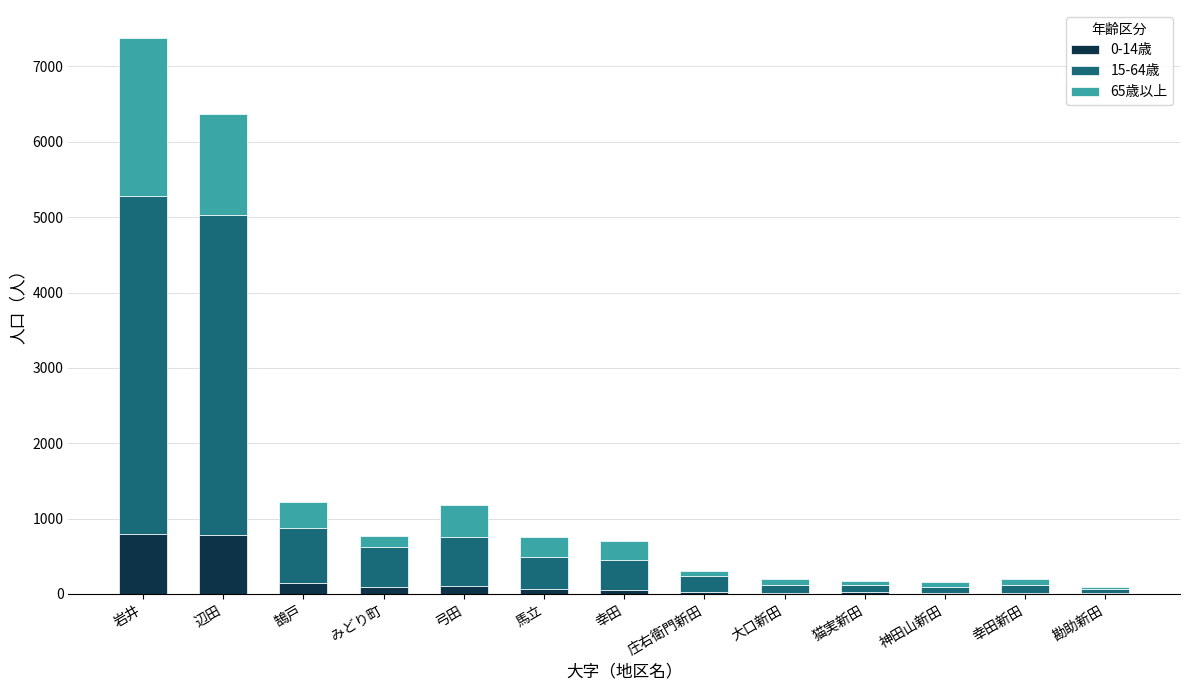

At which category is the sum across all series the highest?

岩井